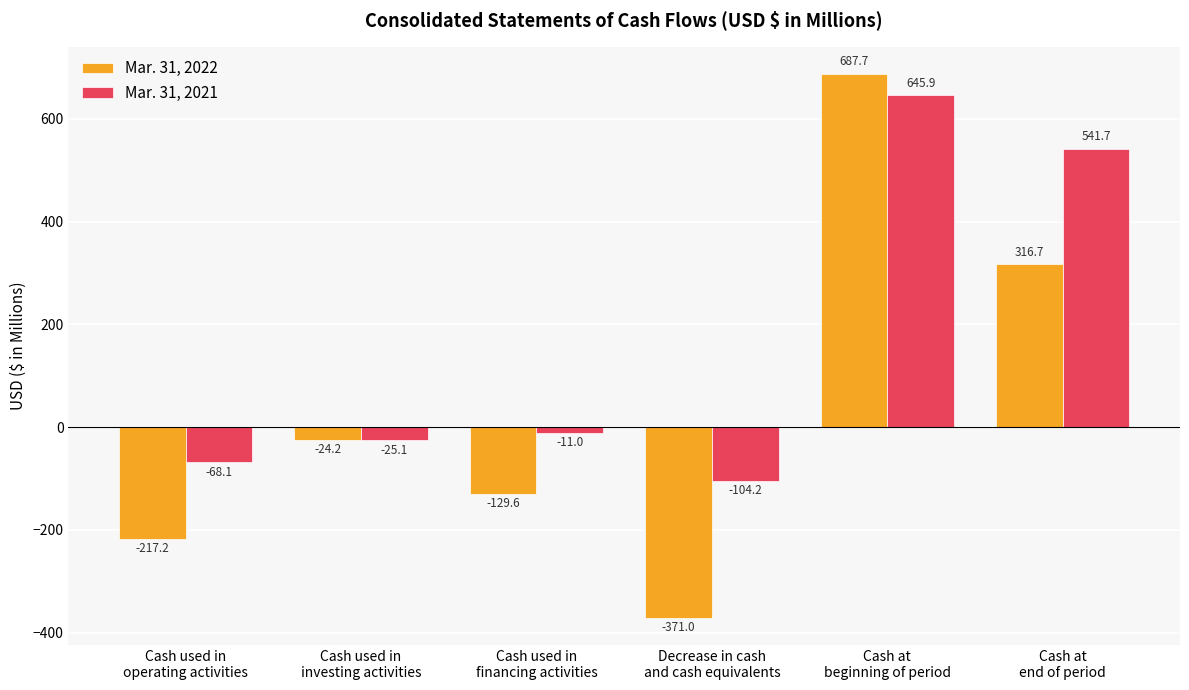

The value of Mar. 31, 2022 at Cash used in
financing activities is -129.6. True or false?

True